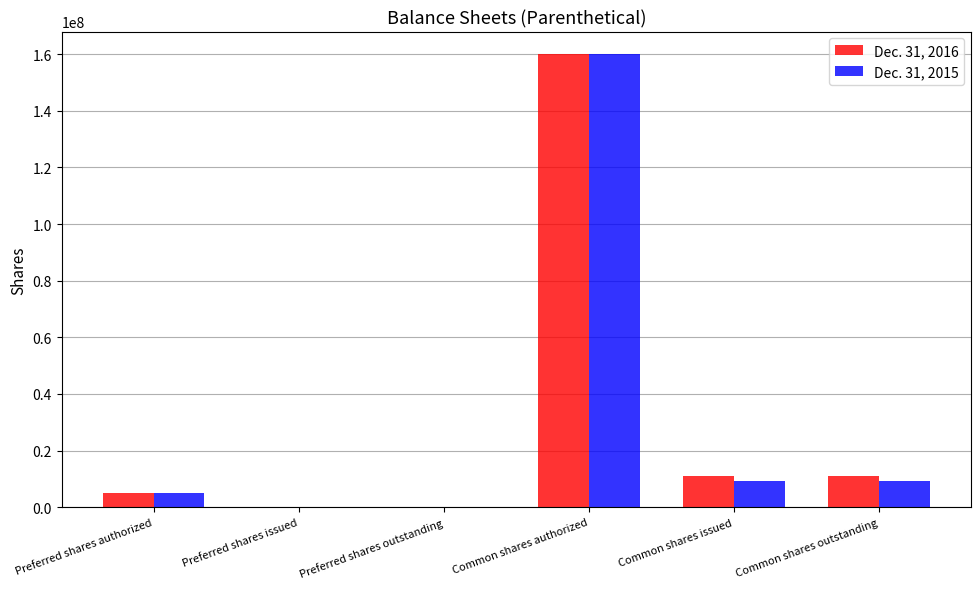

What is the average value of the Dec. 31, 2015 series?

30551333